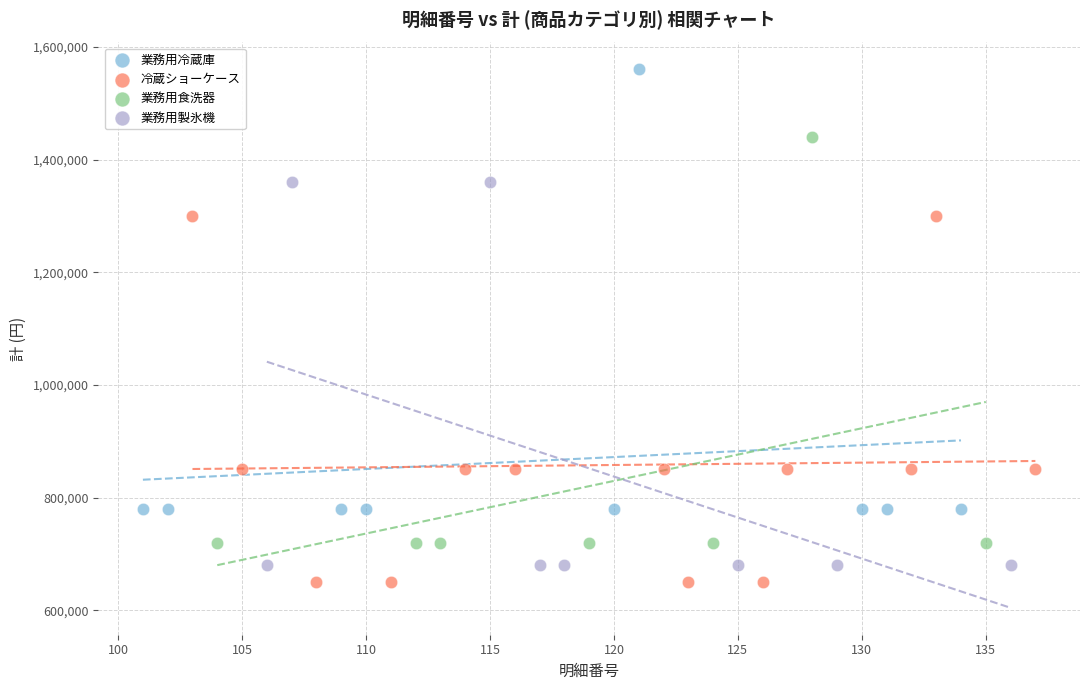

Which series contains the highest Y value?

業務用冷蔵庫